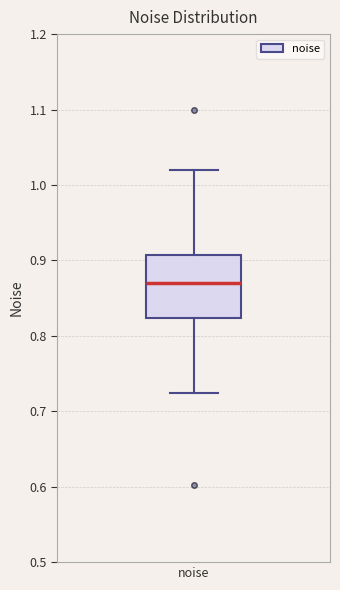

Transcribe this box plot: give where the median line is, the range the box spans, and where the two whiskers end, as read against the y-axis. The values are not printed on the chart, so give them approximately, as read against the axis.

median 0.87, box 0.82 to 0.91, whiskers 0.72 to 1.02